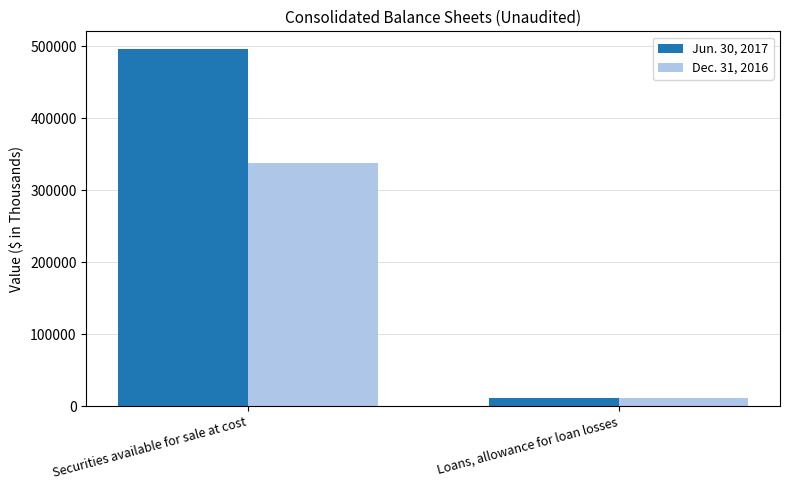

Read the Jun. 30, 2017 value at Loans, allowance for loan losses.

10750